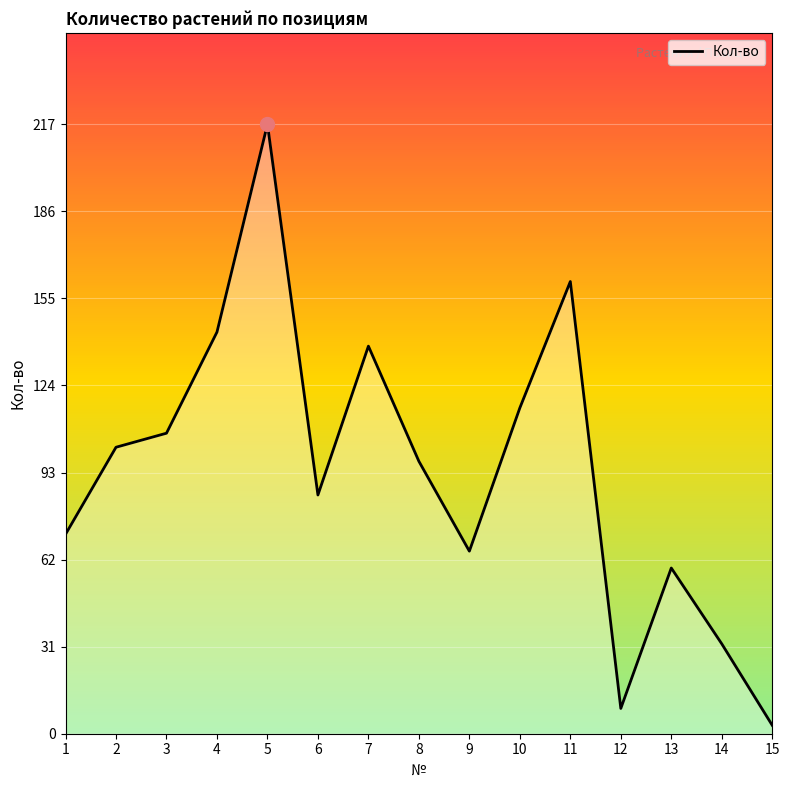

How many values are below 97?

7